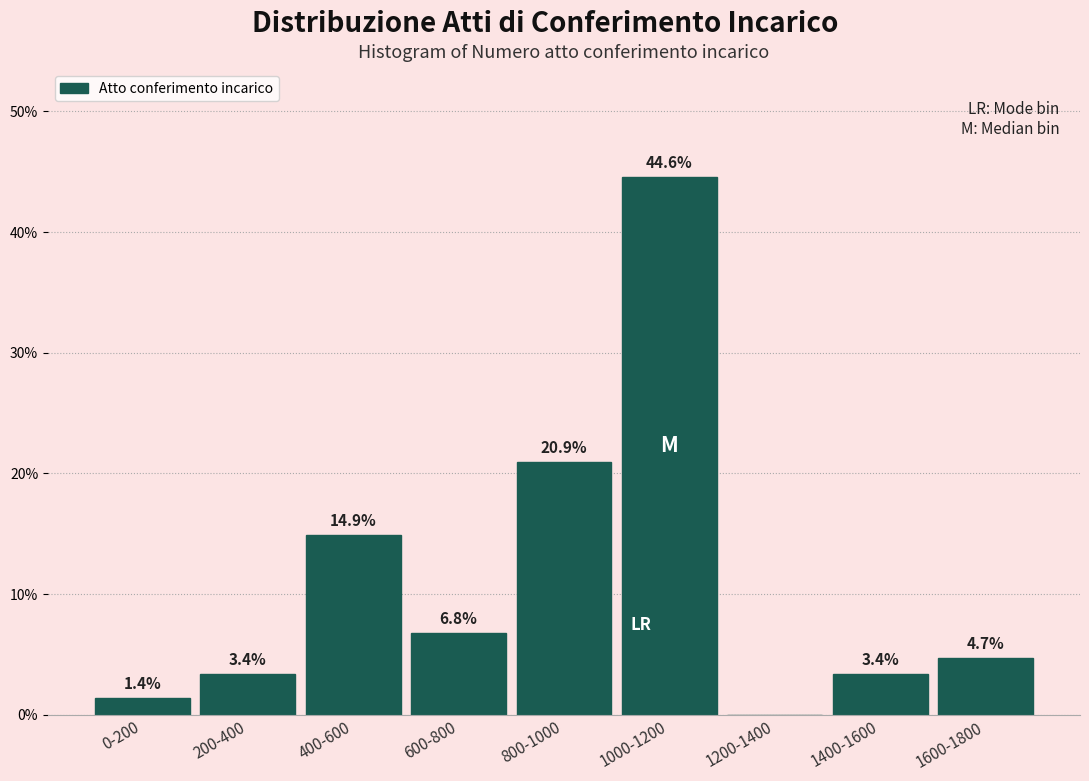

Reading left to right, transcribe all the data shown in this chart.

0-200=1.4	200-400=3.4	400-600=14.9	600-800=6.8	800-1000=20.9	1000-1200=44.6	1200-1400=0.0	1400-1600=3.4	1600-1800=4.7